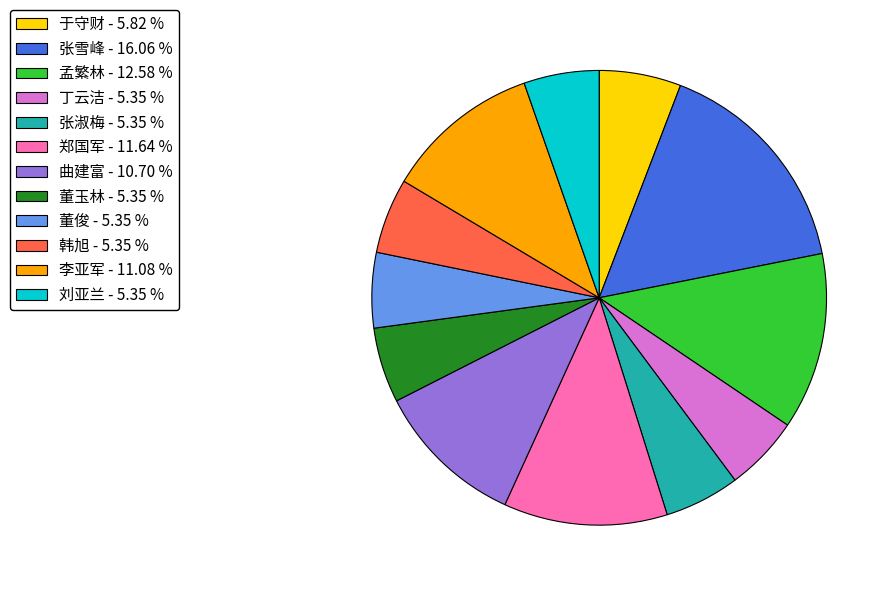

Do 张雪峰 and 刘亚兰 together represent more than half of the pie?

No